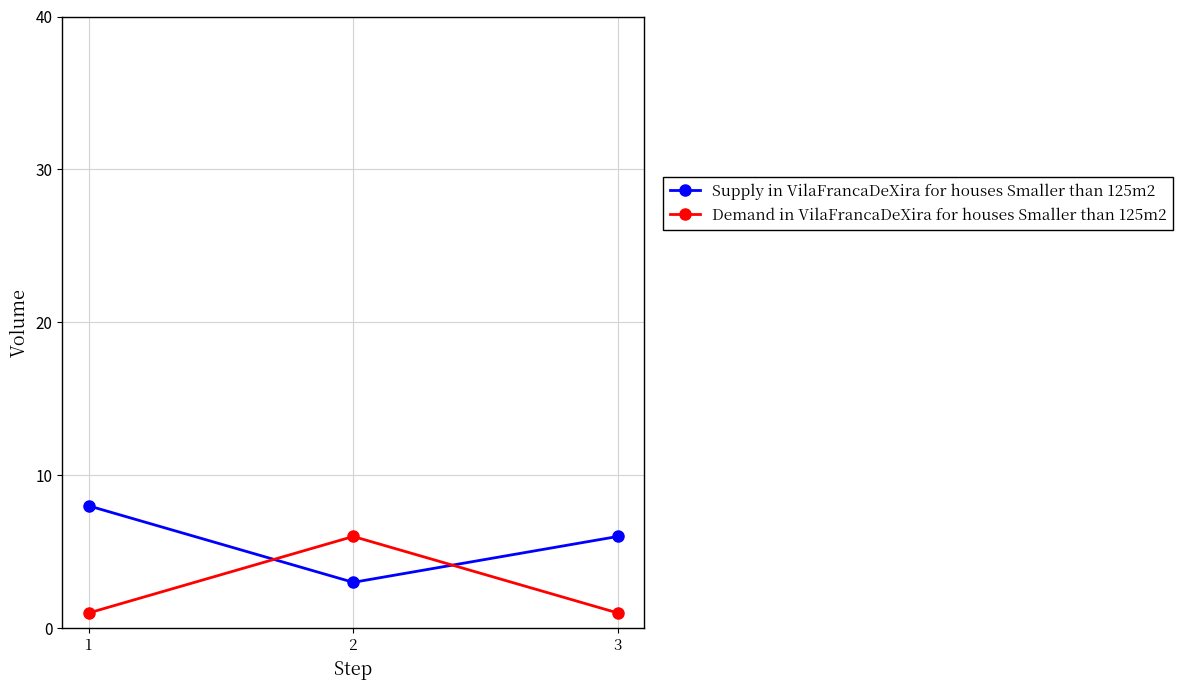

Is the value of Supply in VilaFrancaDeXira for houses Smaller than 125m2 at 2 greater than the value of Demand in VilaFrancaDeXira for houses Smaller than 125m2 at 3?

Yes